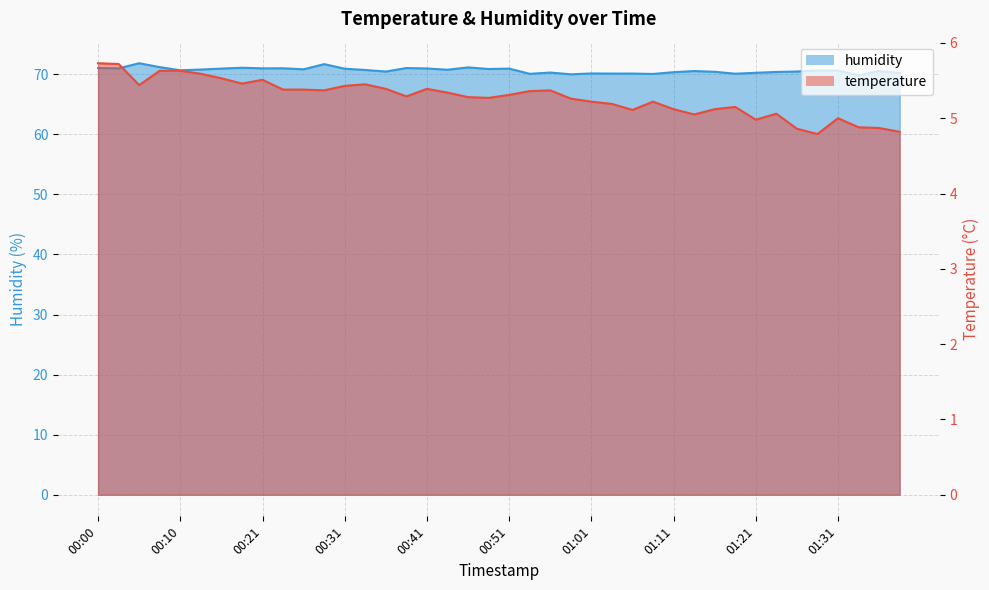

At which category is the sum across all series the highest?

00:05